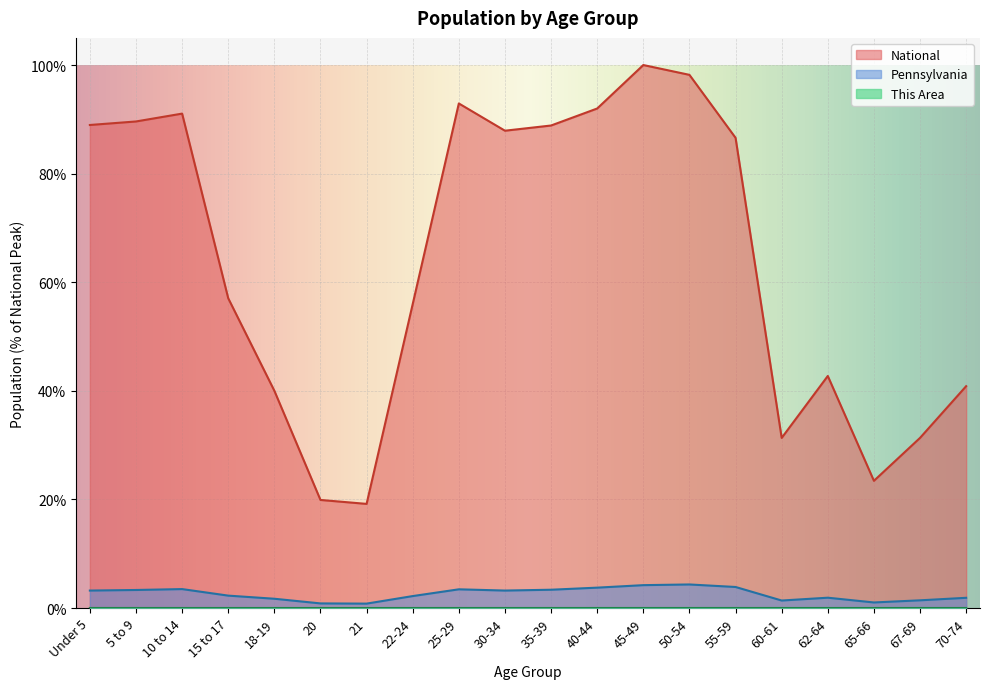

Where is National nearest to the value 59?

15 to 17